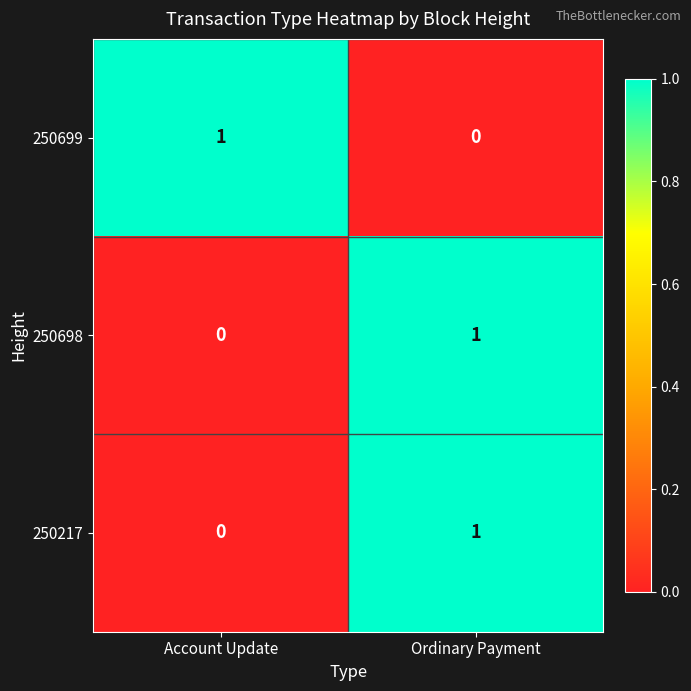

At which label is 250699 closest to 0?

Ordinary Payment